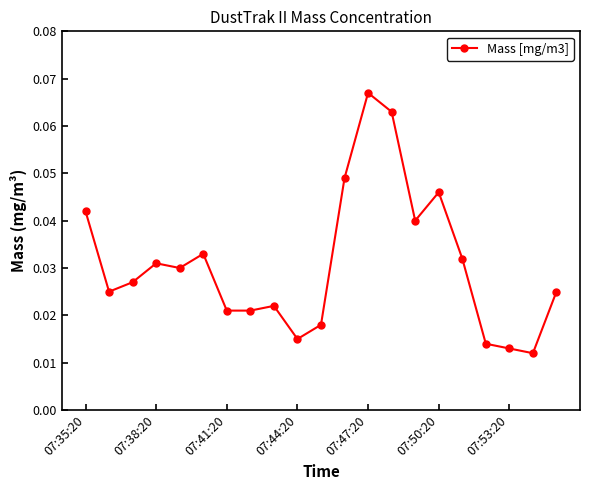

What is the sum of all values?

0.6